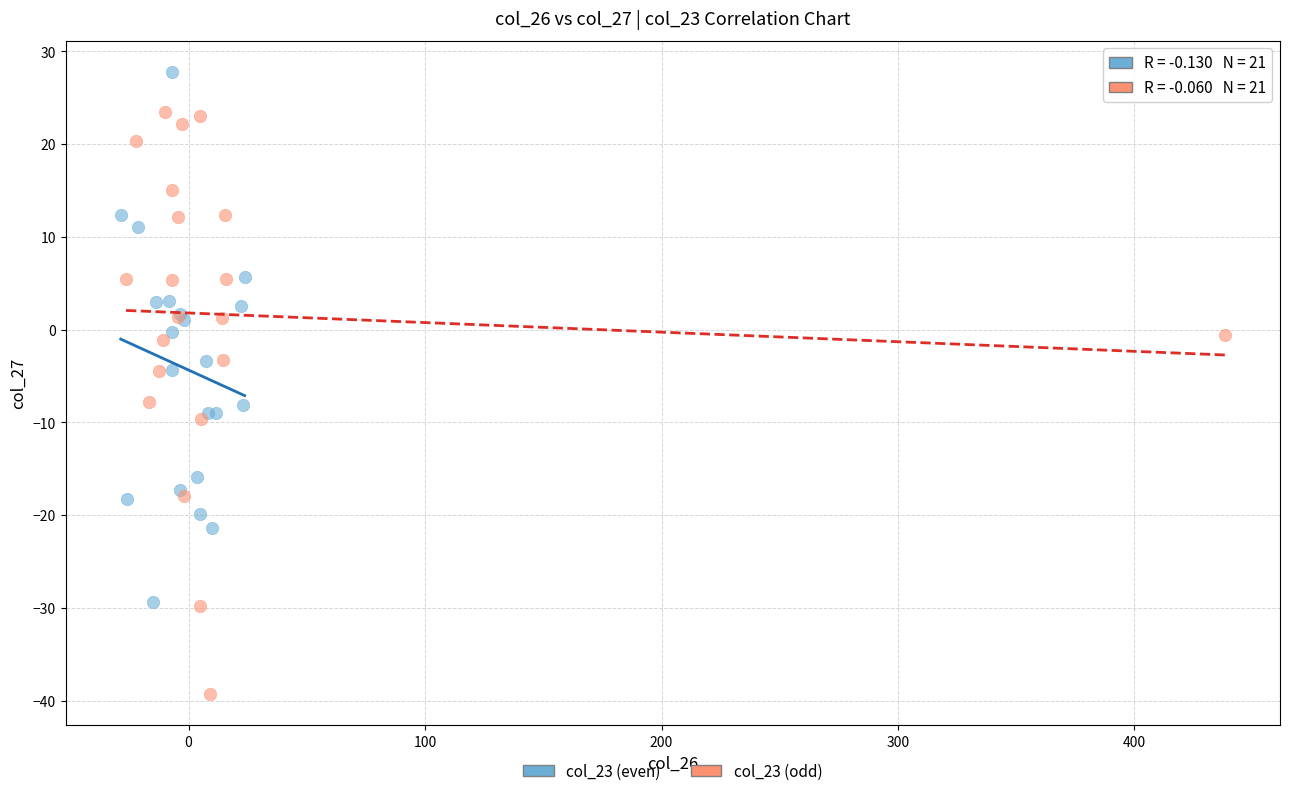

Which series reaches the minimum Y coordinate?

col_23 (odd)